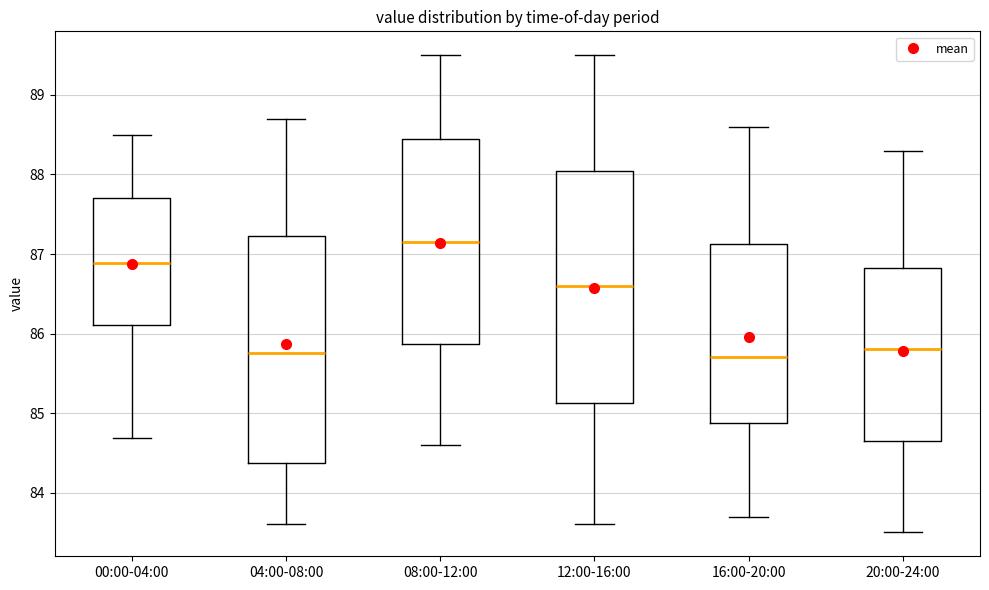

Reading left to right, read every box against the y-axis: the position of its median line, the range the box covers, and the ends of its whiskers. The values are not printed on the chart, so give them approximately, as read against the axis.

00:00-04:00: median 86.9, box 86.1 to 87.7, whiskers 84.7 to 88.5
04:00-08:00: median 85.8, box 84.4 to 87.2, whiskers 83.6 to 88.7
08:00-12:00: median 87.2, box 85.9 to 88.5, whiskers 84.6 to 89.5
12:00-16:00: median 86.6, box 85.1 to 88.1, whiskers 83.6 to 89.5
16:00-20:00: median 85.7, box 84.9 to 87.1, whiskers 83.7 to 88.6
20:00-24:00: median 85.8, box 84.7 to 86.8, whiskers 83.5 to 88.3